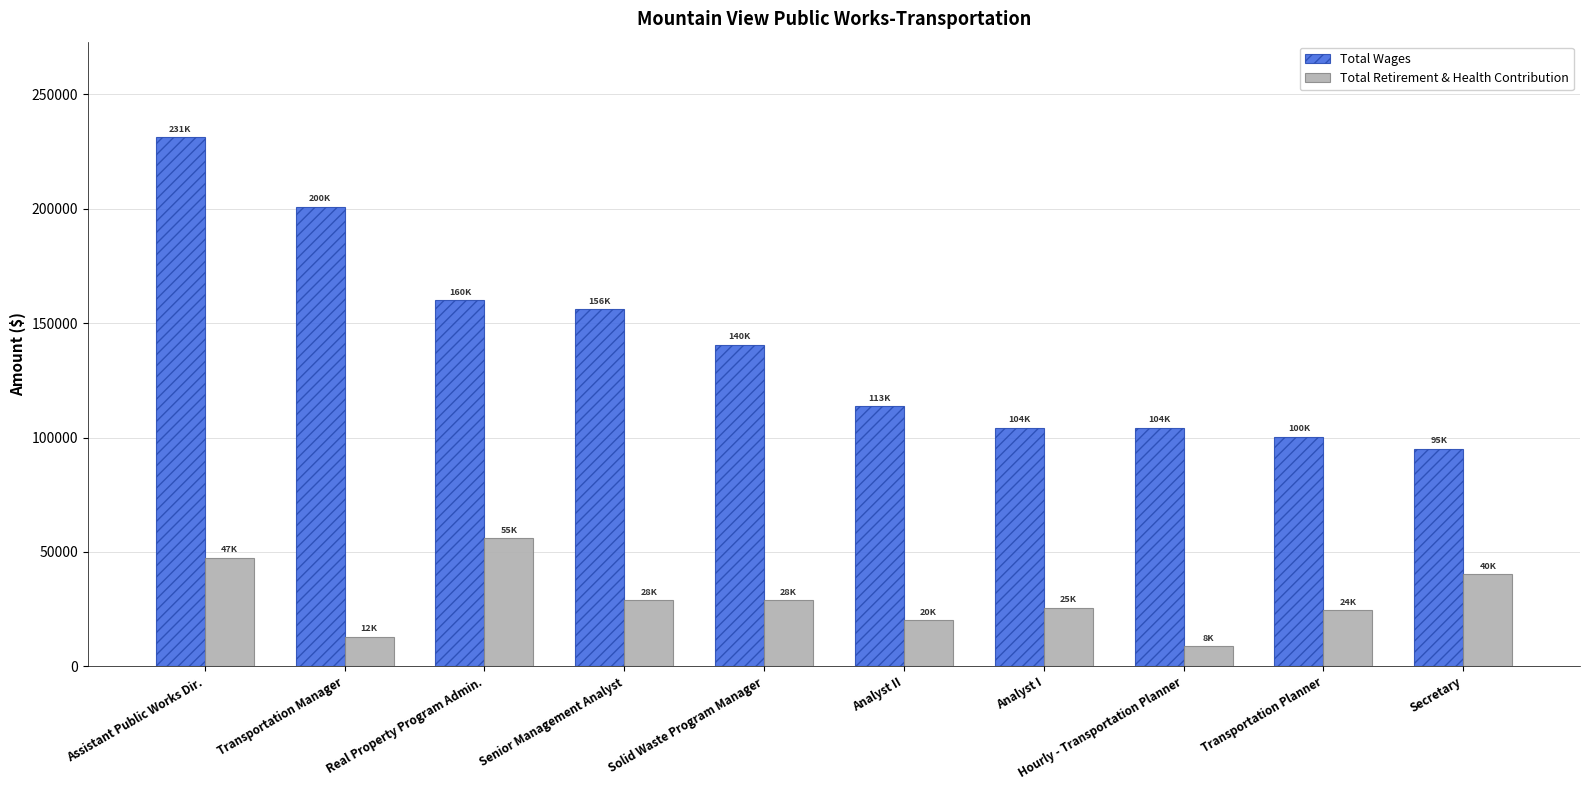

What is the minimum value shown in the chart?

8764